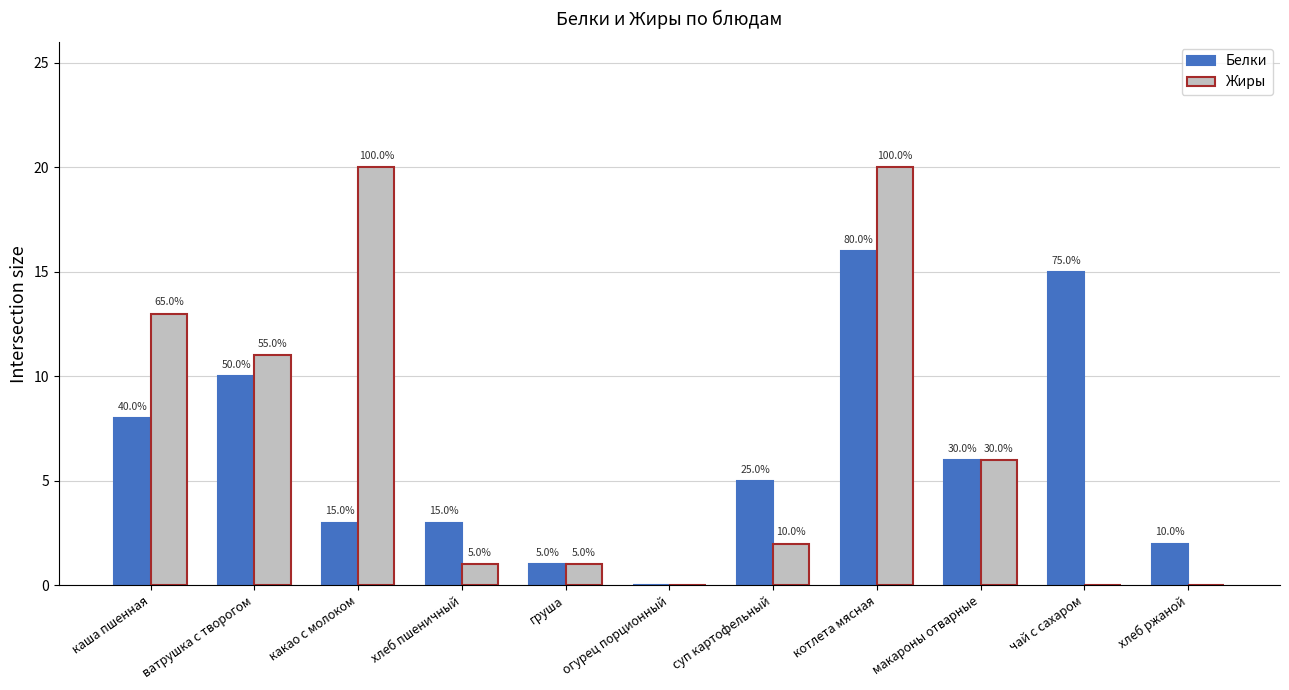

At which category does the chart reach its peak across all series?

какао с молоком